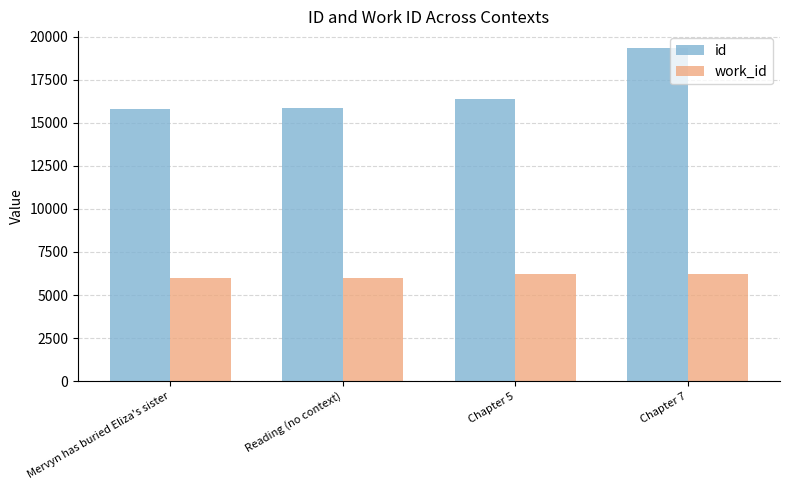

Rank the series at Mervyn has buried Eliza's sister from highest to lowest value.

id, work_id